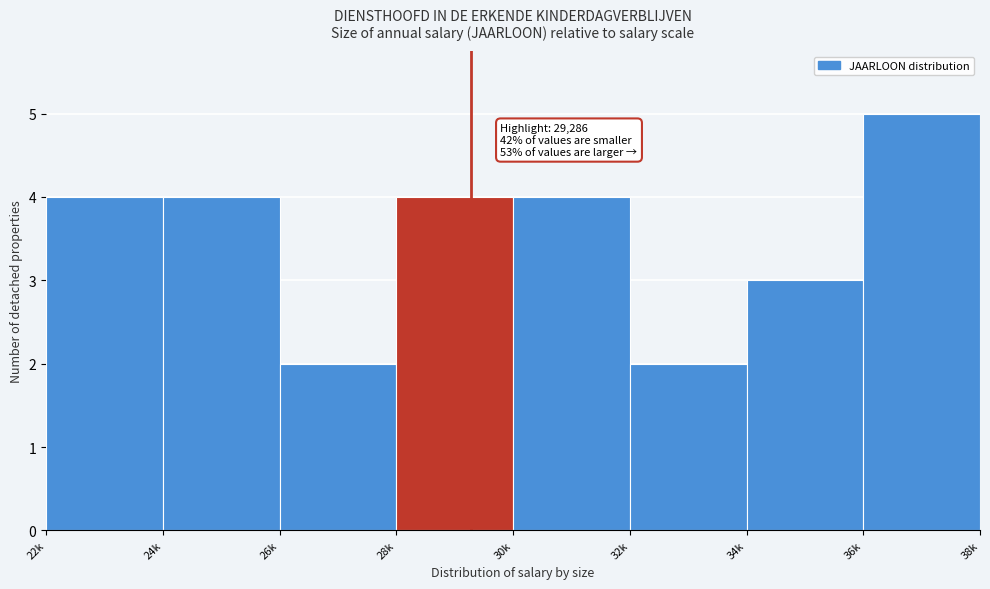

Reading left to right, what are all the values shown in this chart?

22k=4	24k=4	26k=2	28k=4	30k=4	32k=2	34k=3	36k=5